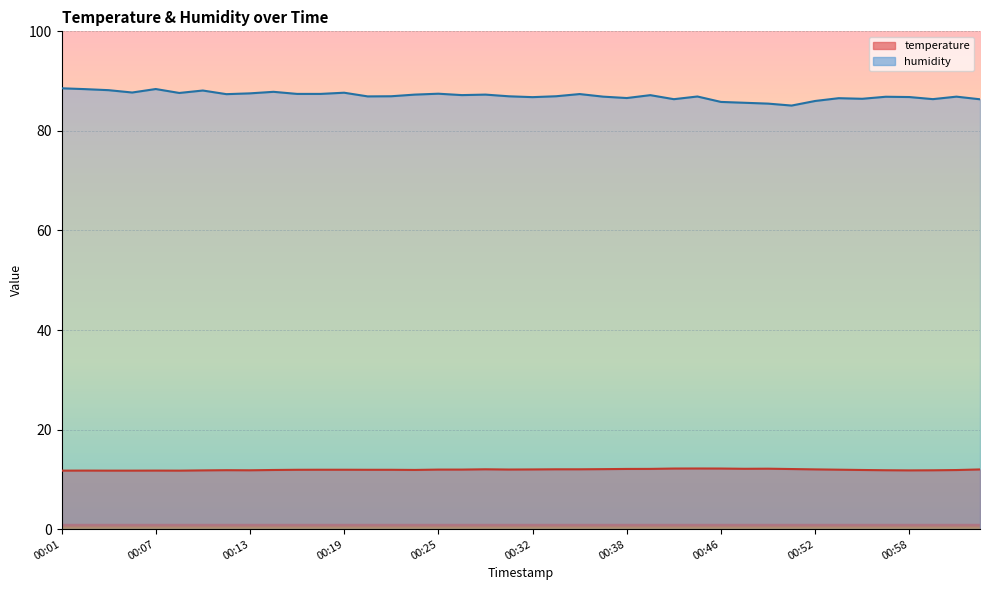

Reading right to left, extract all data points from this chart.

temperature: 12.0	11.9	11.8	11.8	11.8	11.9	11.9	12.0	12.1	12.1	12.1	12.2	12.2	12.2	12.1	12.1	12.1	12.0	12.0	12.0	12.0	12.0	12.0	12.0	11.9	11.9	11.9	11.9	11.9	11.9	11.9	11.8	11.8	11.8	11.8	11.8	11.8	11.8	11.8	11.8
humidity: 86.3	86.9	86.4	86.8	86.9	86.5	86.6	86.0	85.1	85.5	85.7	85.8	86.9	86.4	87.2	86.6	86.9	87.4	87.0	86.8	87.0	87.3	87.2	87.5	87.3	87.0	86.9	87.7	87.4	87.4	87.8	87.5	87.4	88.1	87.6	88.4	87.7	88.2	88.4	88.6